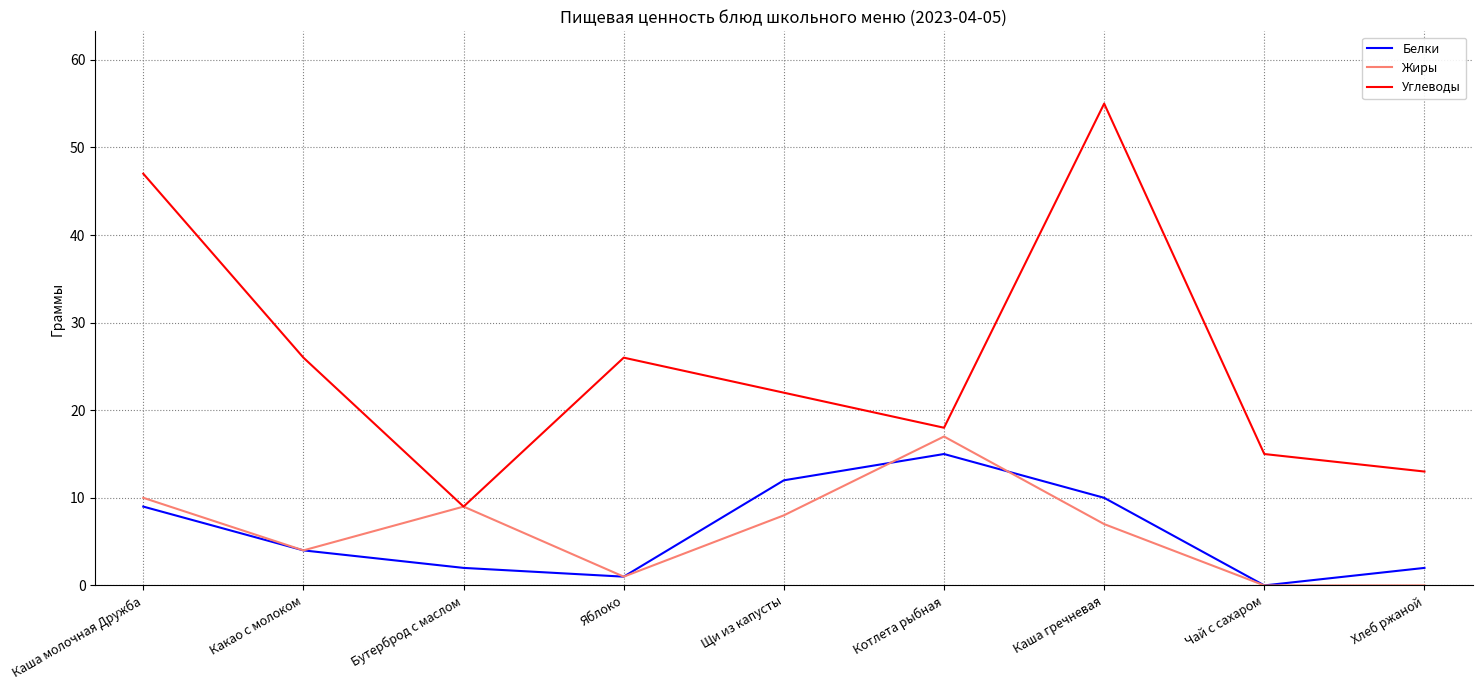

True or false: Углеводы and Белки cross at least once.

False